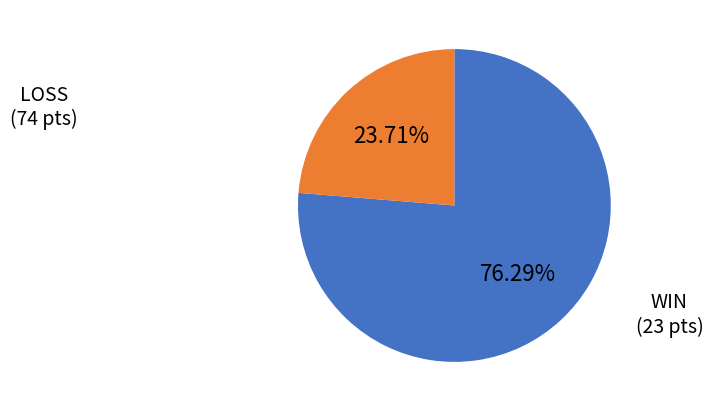

Does any single category account for the majority?

Yes